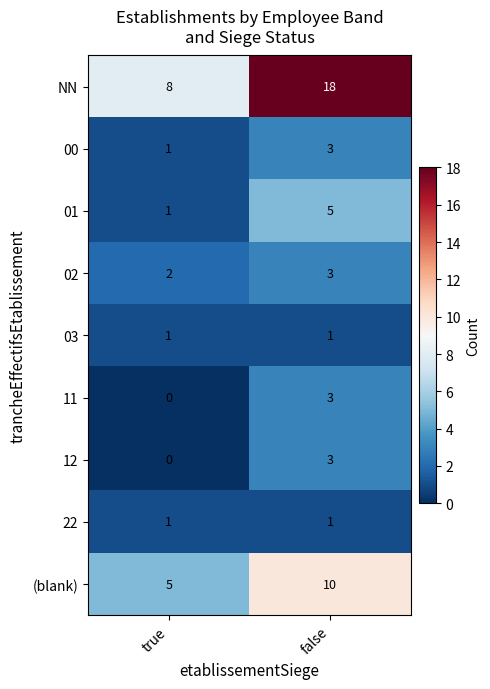

Reading left to right, extract all data points from this chart.

NN: 8	18
00: 1	3
01: 1	5
02: 2	3
03: 1	1
11: 0	3
12: 0	3
22: 1	1
(blank): 5	10